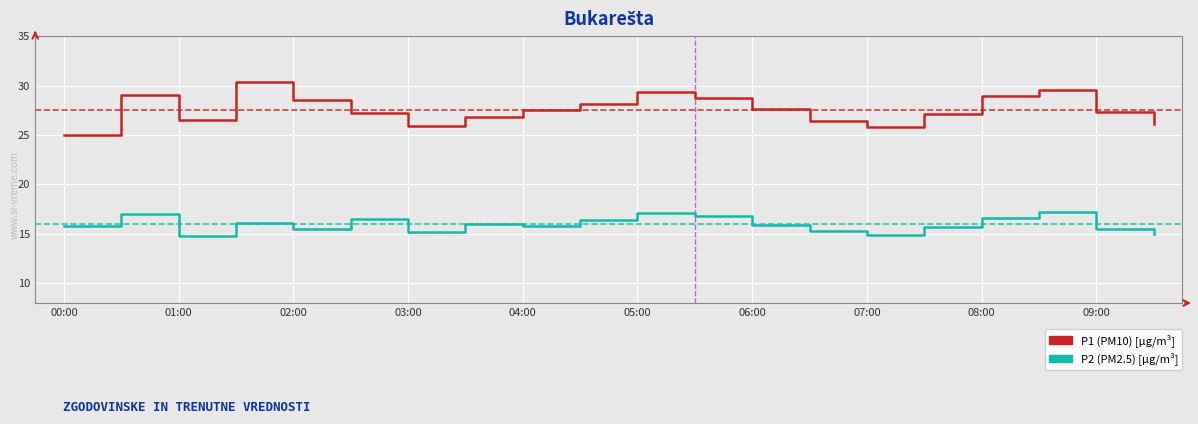

True or false: P2 (PM2.5) [µg/m³] and P1 (PM10) [µg/m³] cross at least once.

False